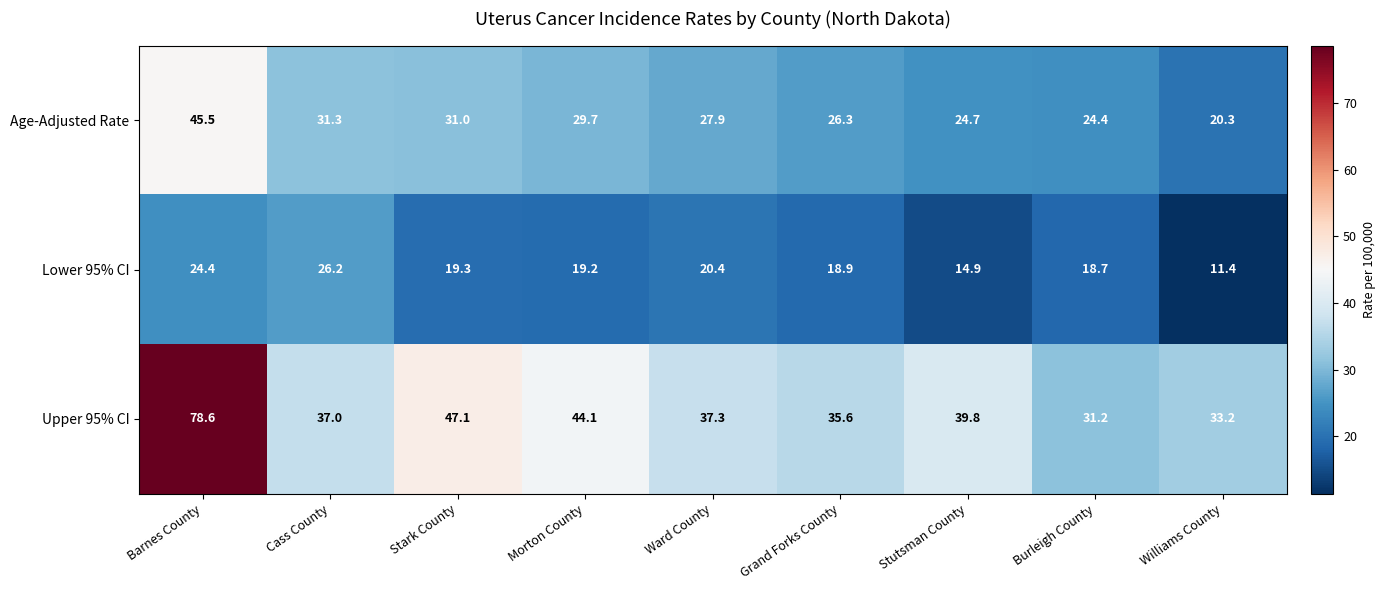

What is the difference between the Upper 95% CI values at Williams County and Stutsman County?

6.6